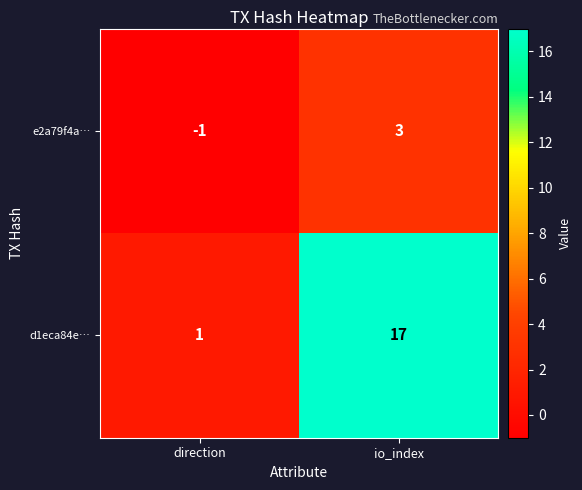

Reading left to right, transcribe all the data shown in this chart.

e2a79f4a…: direction=-1	io_index=3
d1eca84e…: direction=1	io_index=17